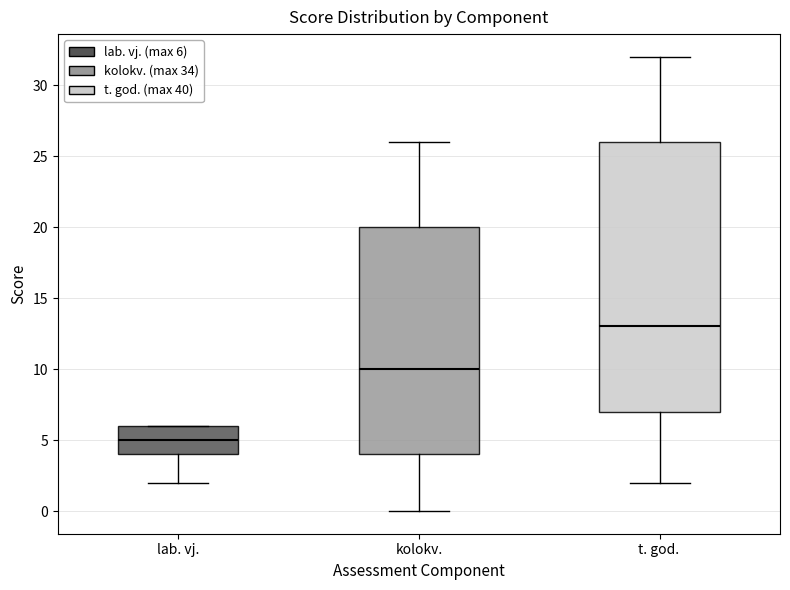

Reading left to right, transcribe this box plot: for each box, give where its median line is, the range the box spans, and where its two whiskers end, as read against the y-axis. The values are not printed on the chart, so give them approximately, as read against the axis.

lab. vj.: median 5, box 4 to 6, whiskers 2 to 6
kolokv.: median 10, box 4 to 20, whiskers 0 to 26
t. god.: median 13, box 7 to 26, whiskers 2 to 32